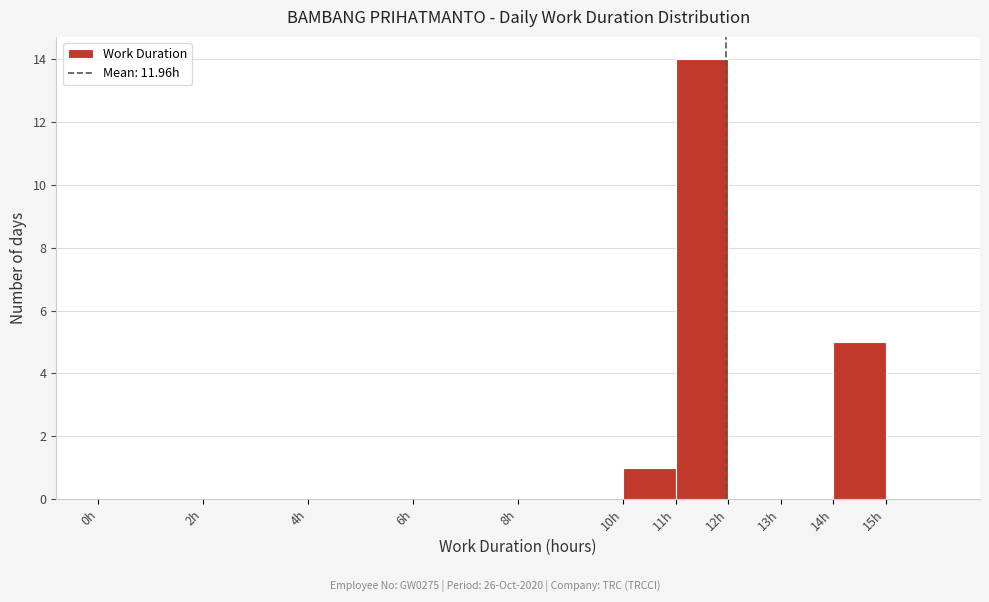

What is the height of the bar covering 10 to 11 on the x-axis? The values are not printed on the chart, so give them approximately, as read against the axis.

1